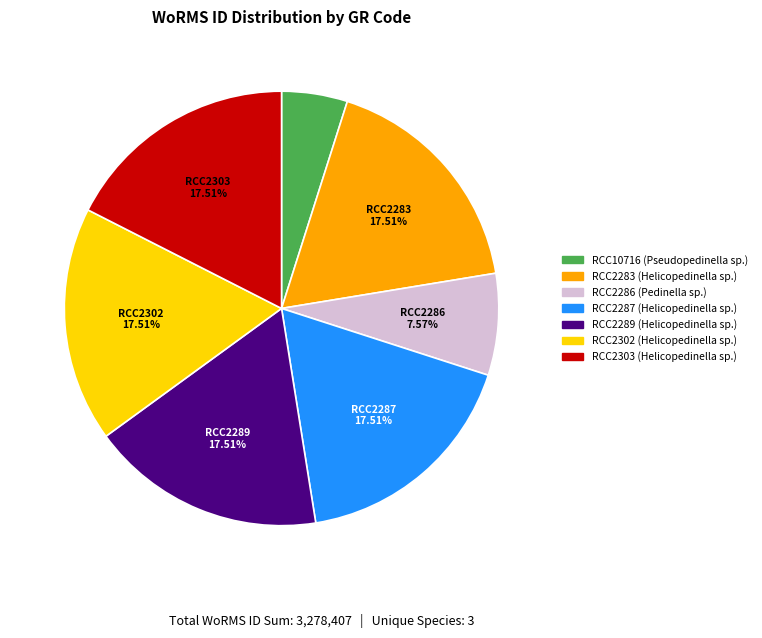

How much of the chart is everything except RCC2303?

82.5%